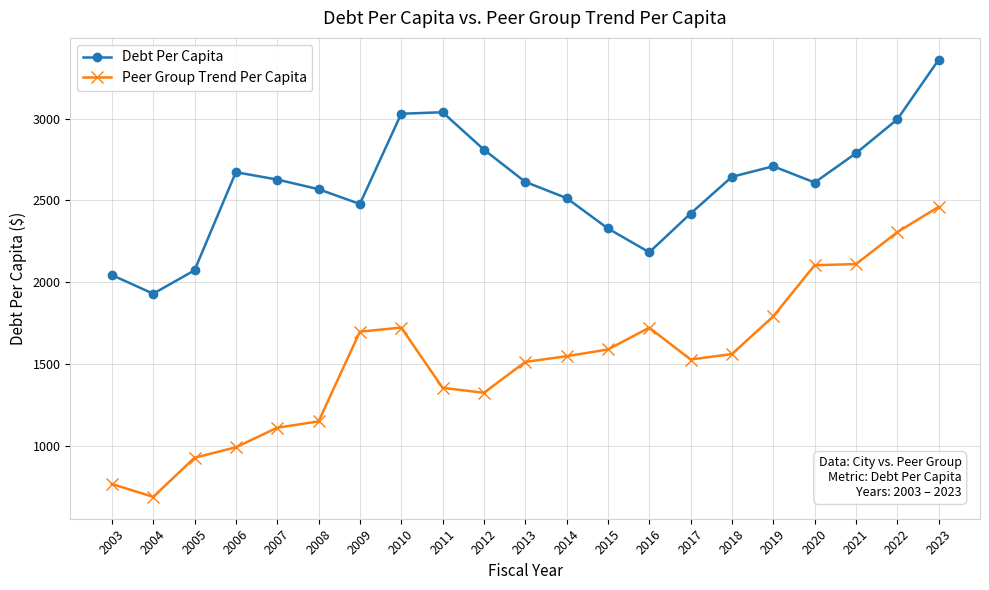

What is the difference between the highest and lowest values at 2009?

781.2